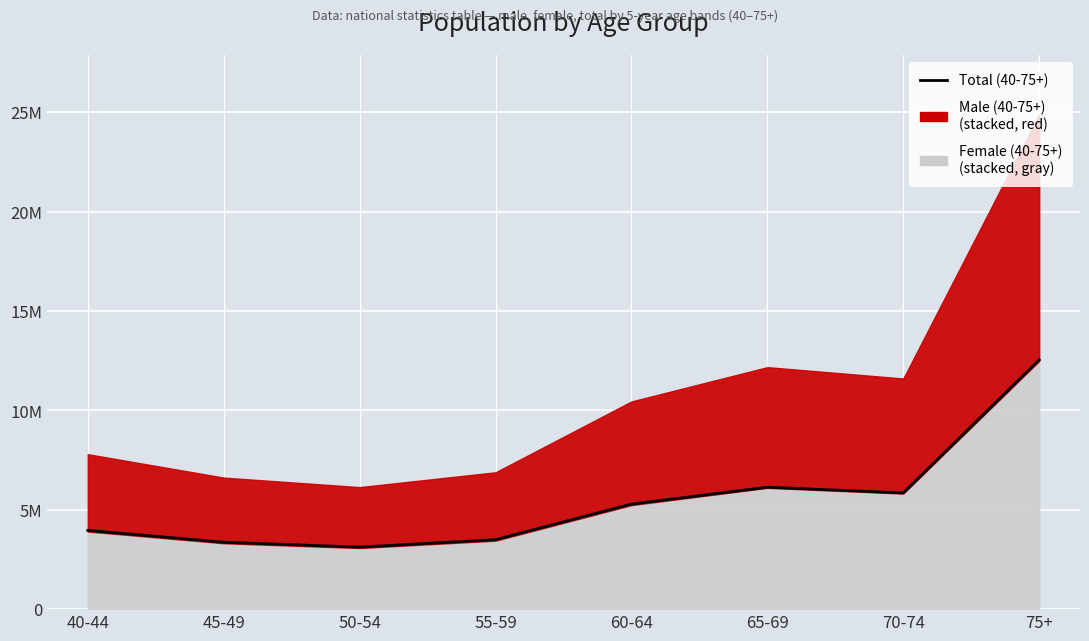

The chart shows a value of 4016191 at 70-74. True or false?

False